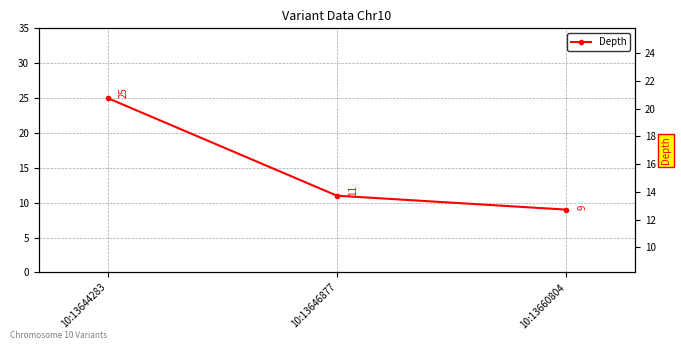

Which category has the lowest value across all series?

10:13660804